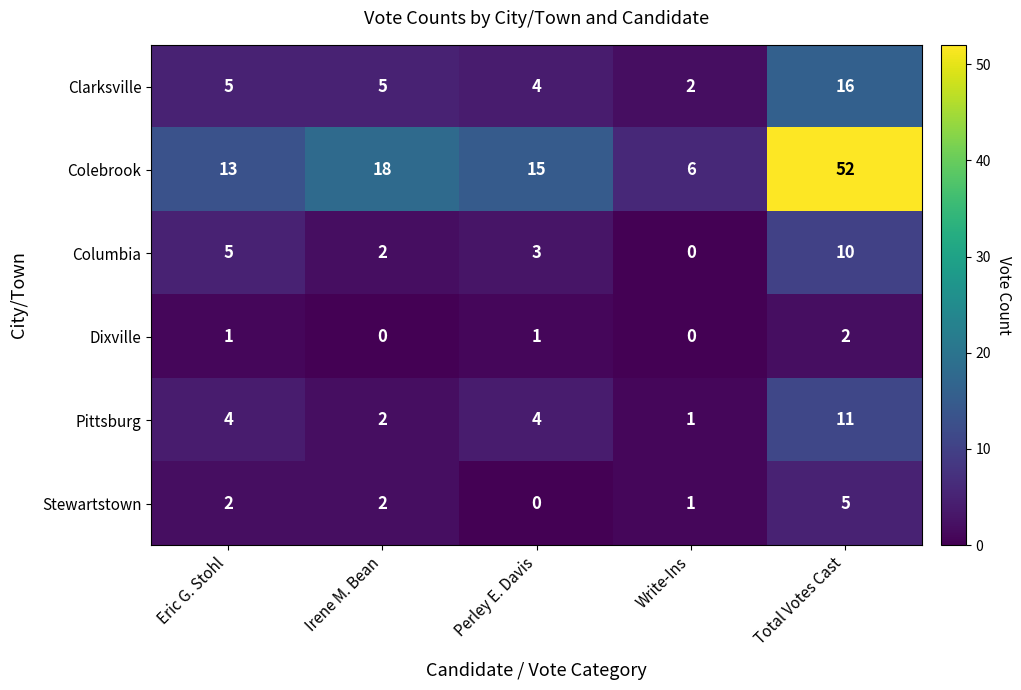

What is the difference between the maximum and second lowest values in the Colebrook series?

39